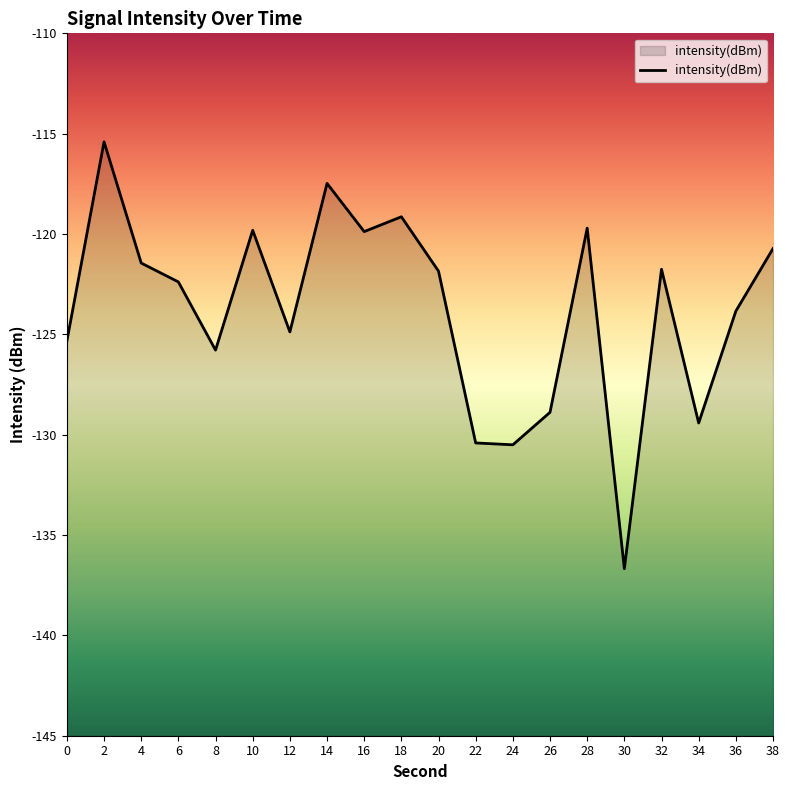

Rank the categories by value from lowest to highest.

30, 24, 22, 34, 26, 8, 0, 12, 36, 6, 20, 32, 4, 38, 16, 10, 28, 18, 14, 2